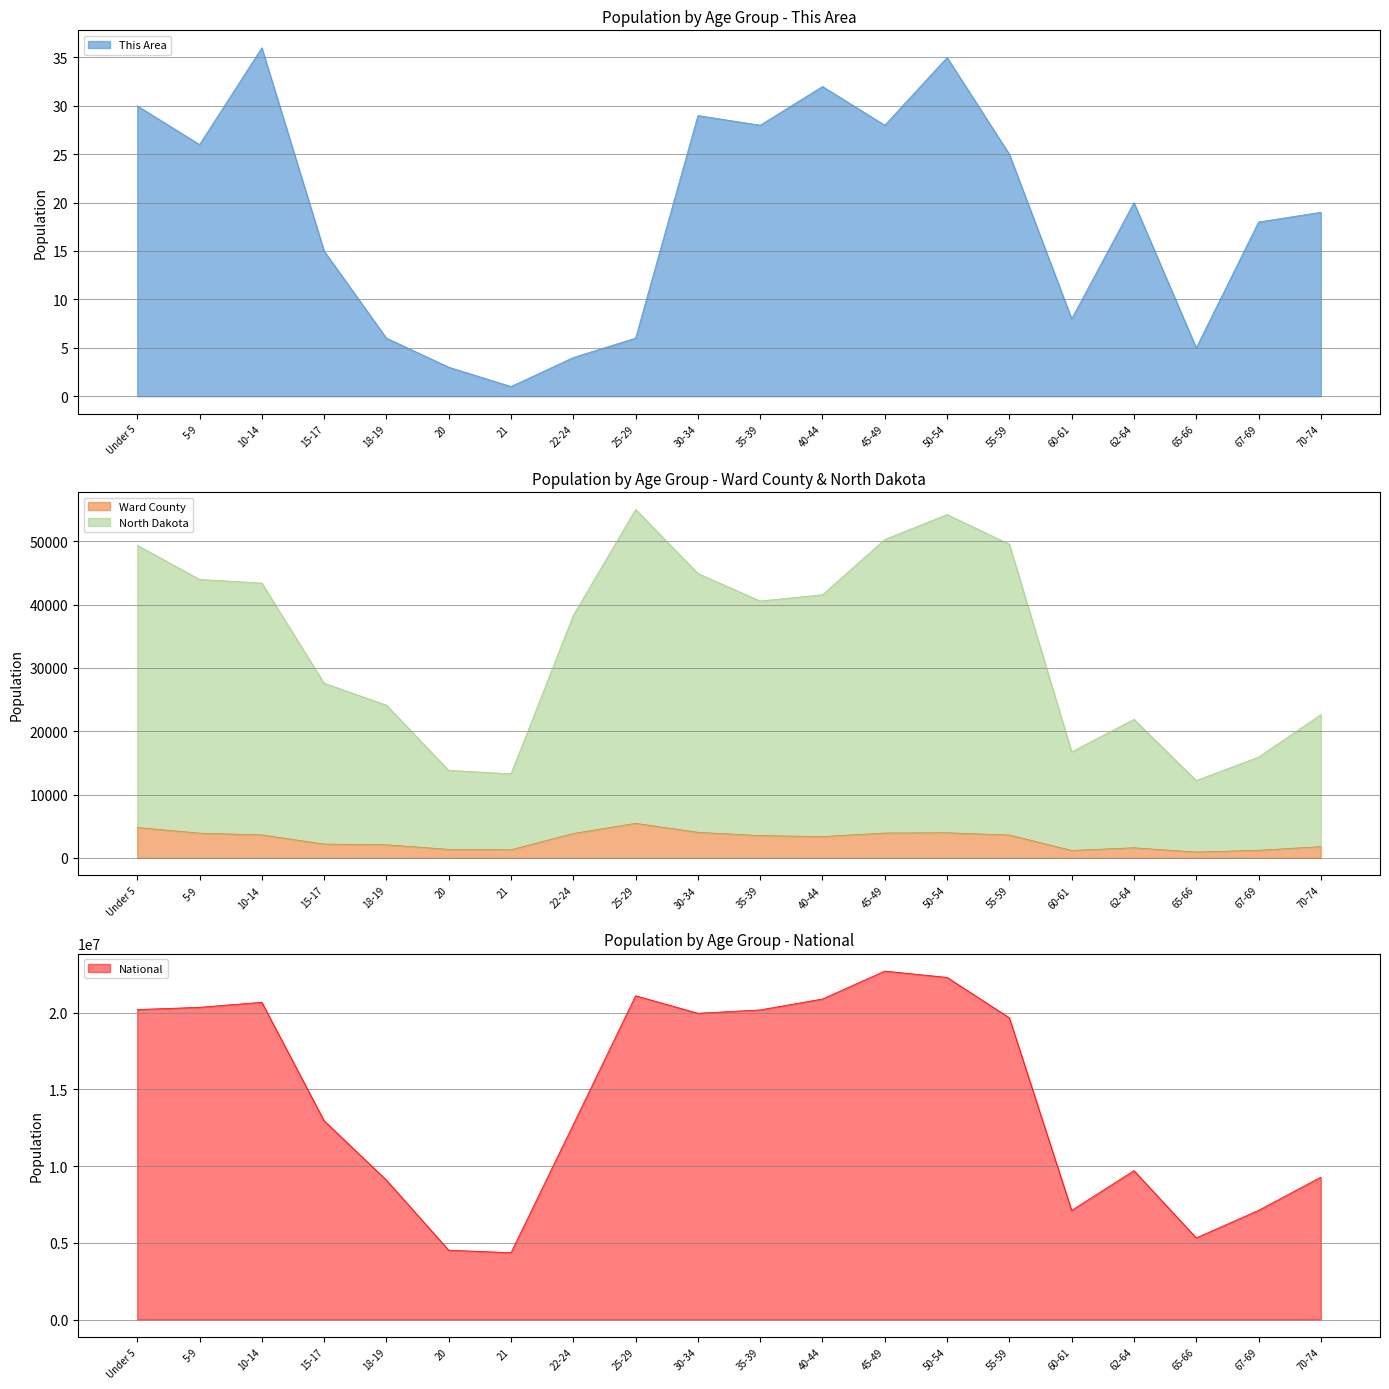

Which category has the lowest value in the This Area series?

21